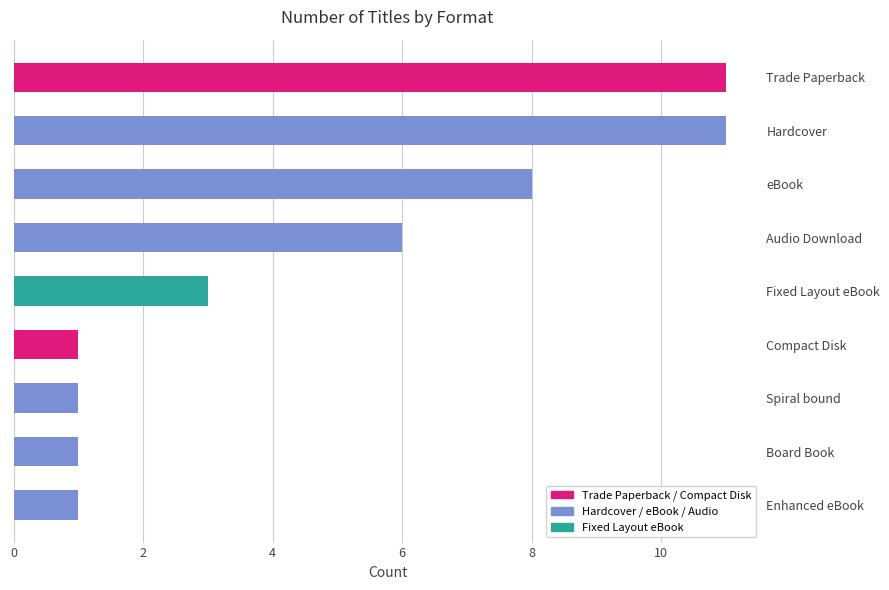

Are the bars grouped side by side (vs. stacked)?

No